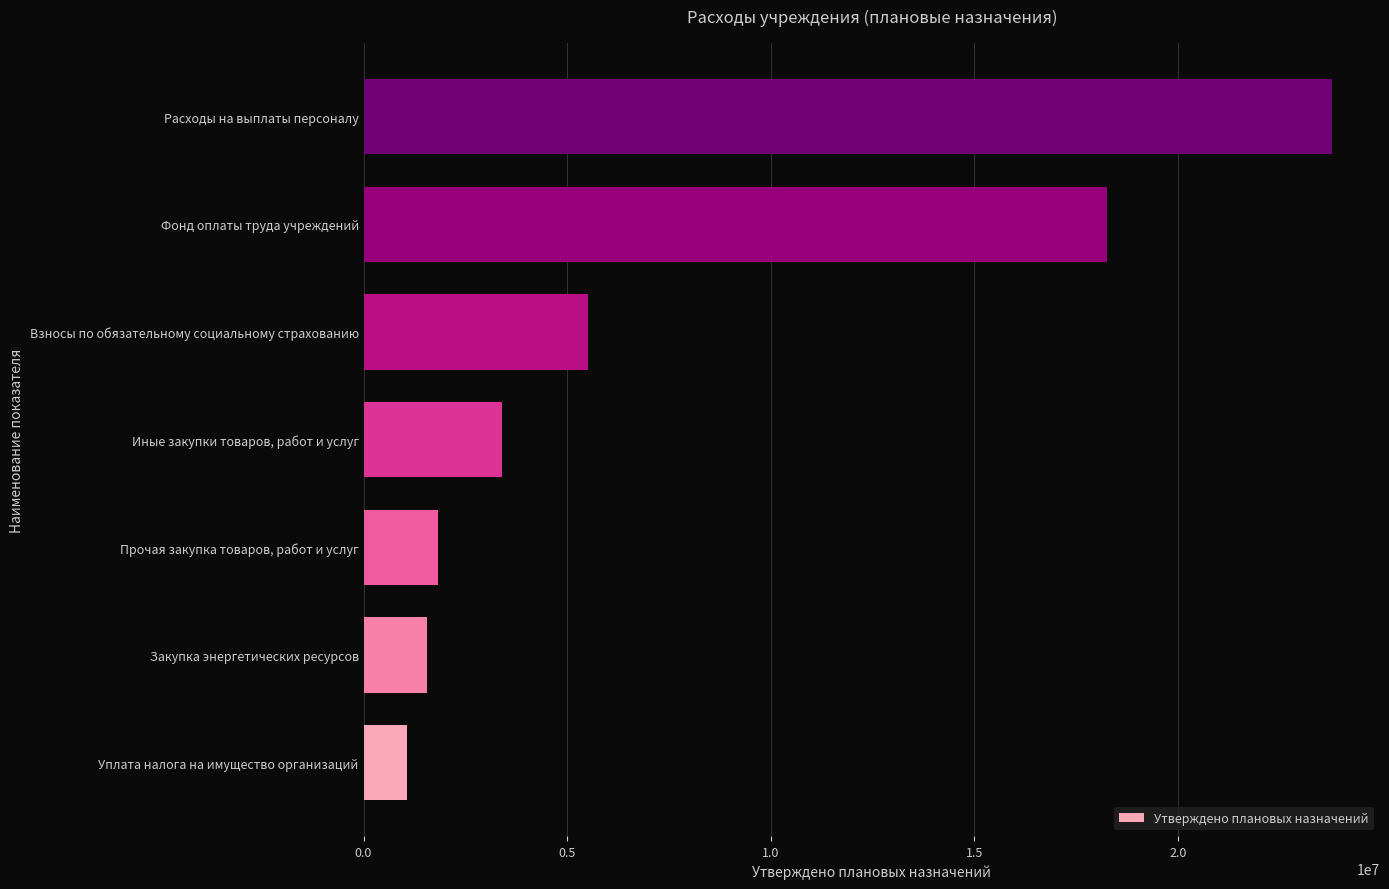

What is the sum of the values at Уплата налога на имущество организаций and Закупка энергетических ресурсов?

2647124.7